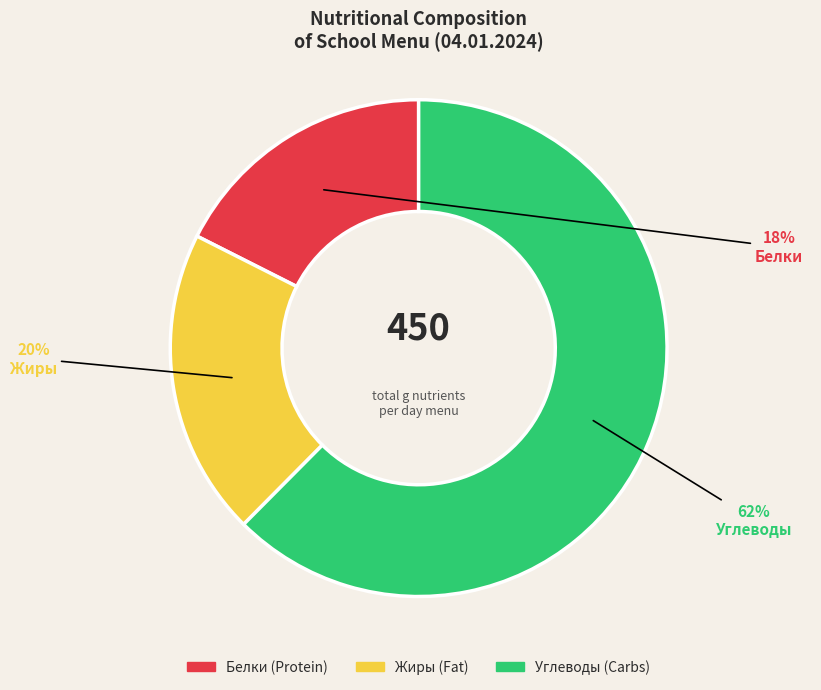

To the nearest percent, what is the average slice percentage?

33%